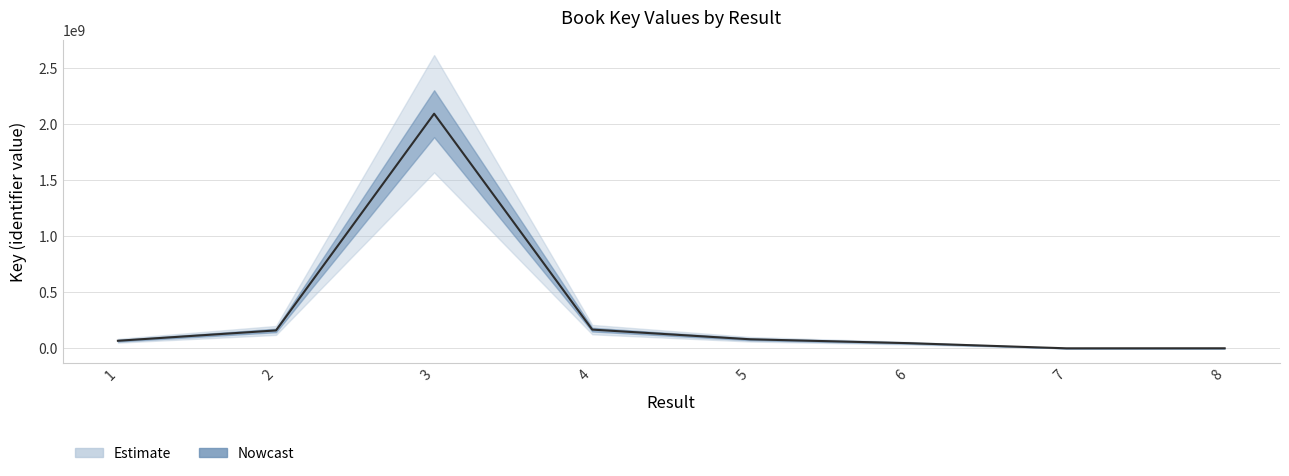

Is it true that the value at 1 is 67472288?

True